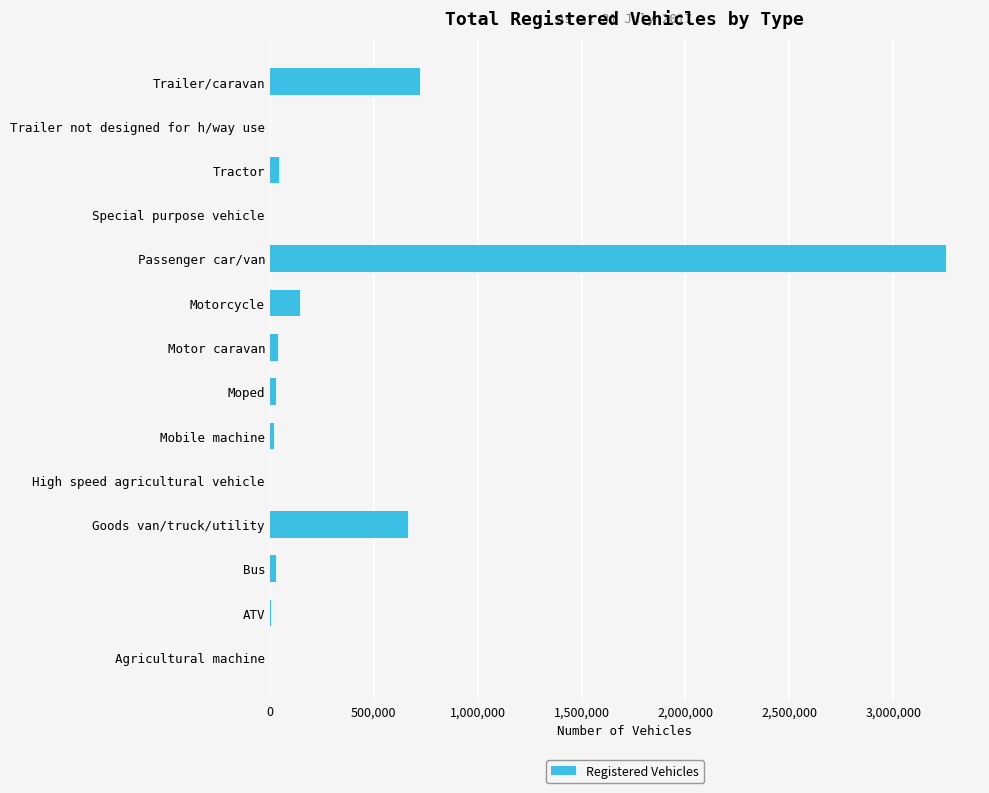

What is the greatest value displayed?

3254999